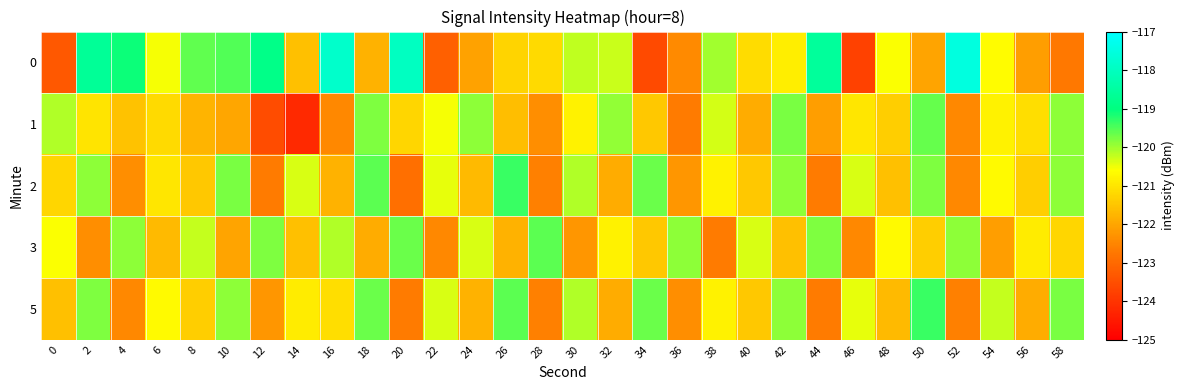

Which has a higher value, 52 or 58?

52